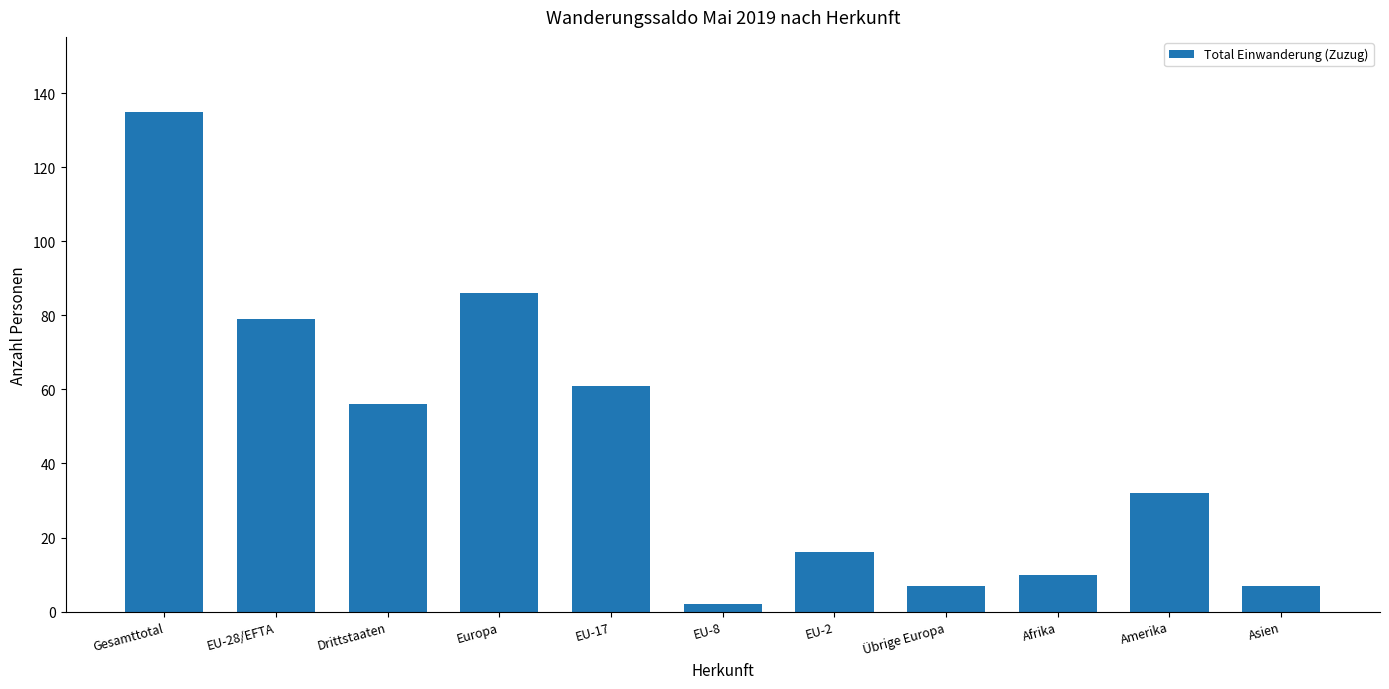

At which category does the chart reach its peak across all series?

Gesamttotal